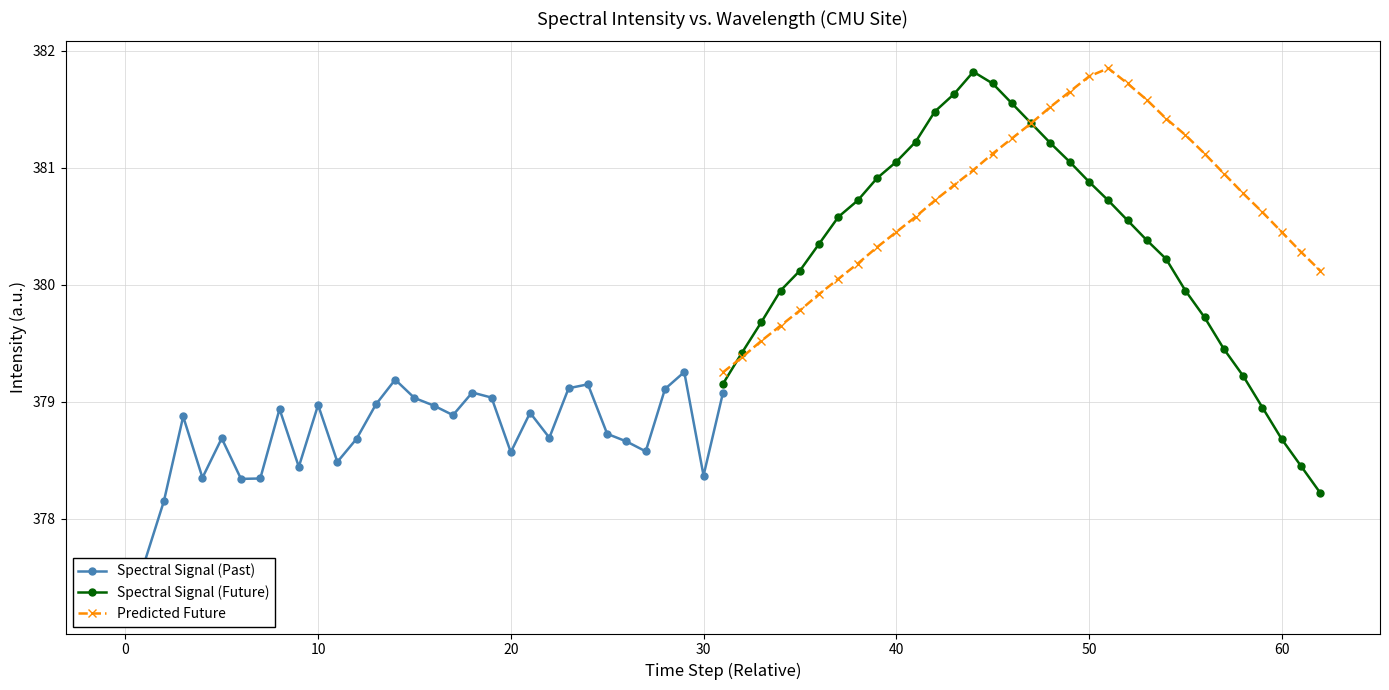

After their last crossing, which series has the higher values: Spectral Signal (Future) or Spectral Signal (Past)?

Spectral Signal (Past)